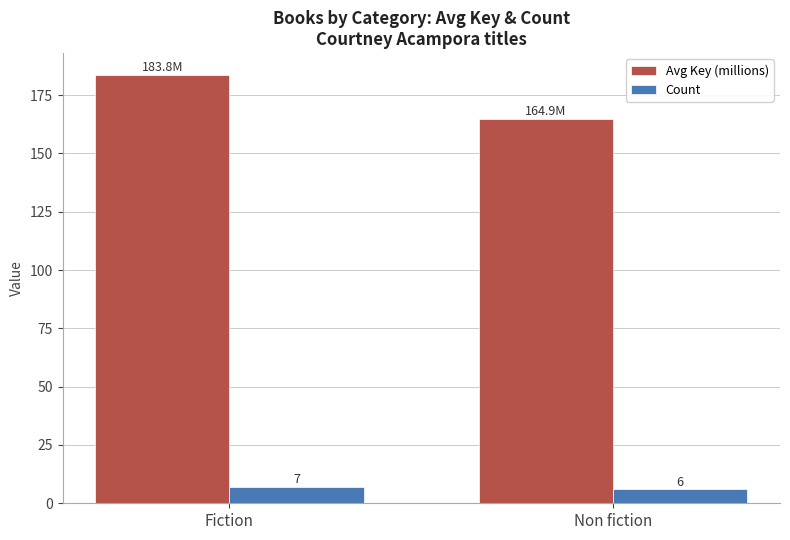

What is the label of the 2nd bar from the right?

Fiction